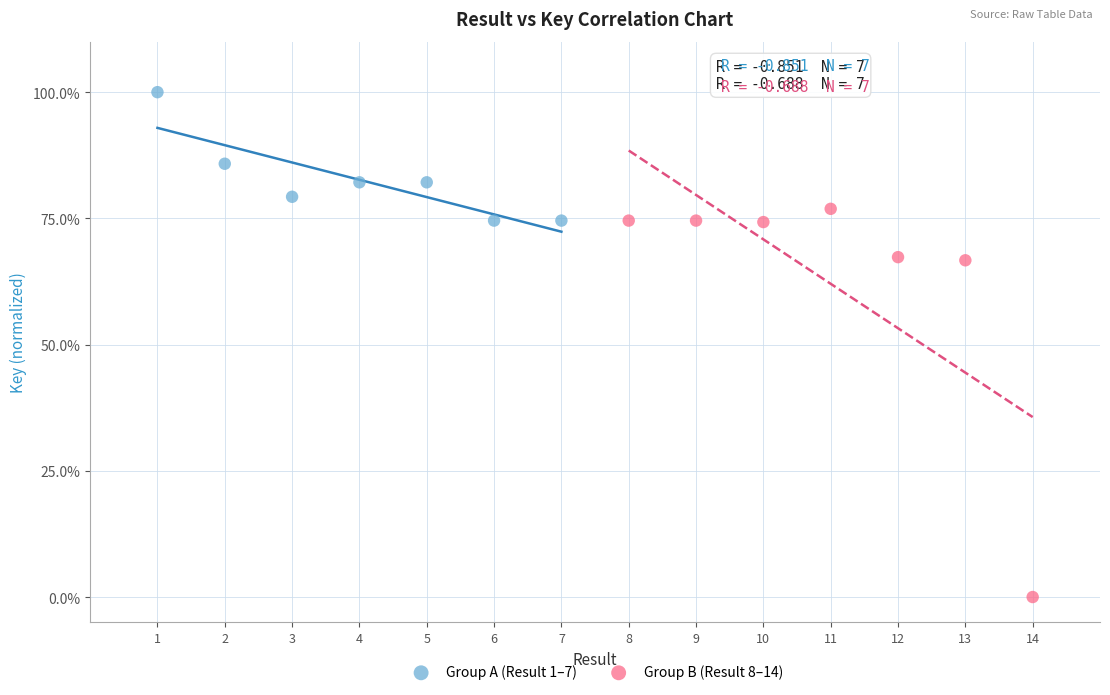

Which series contains the highest Y value?

Group A (Result 1–7)